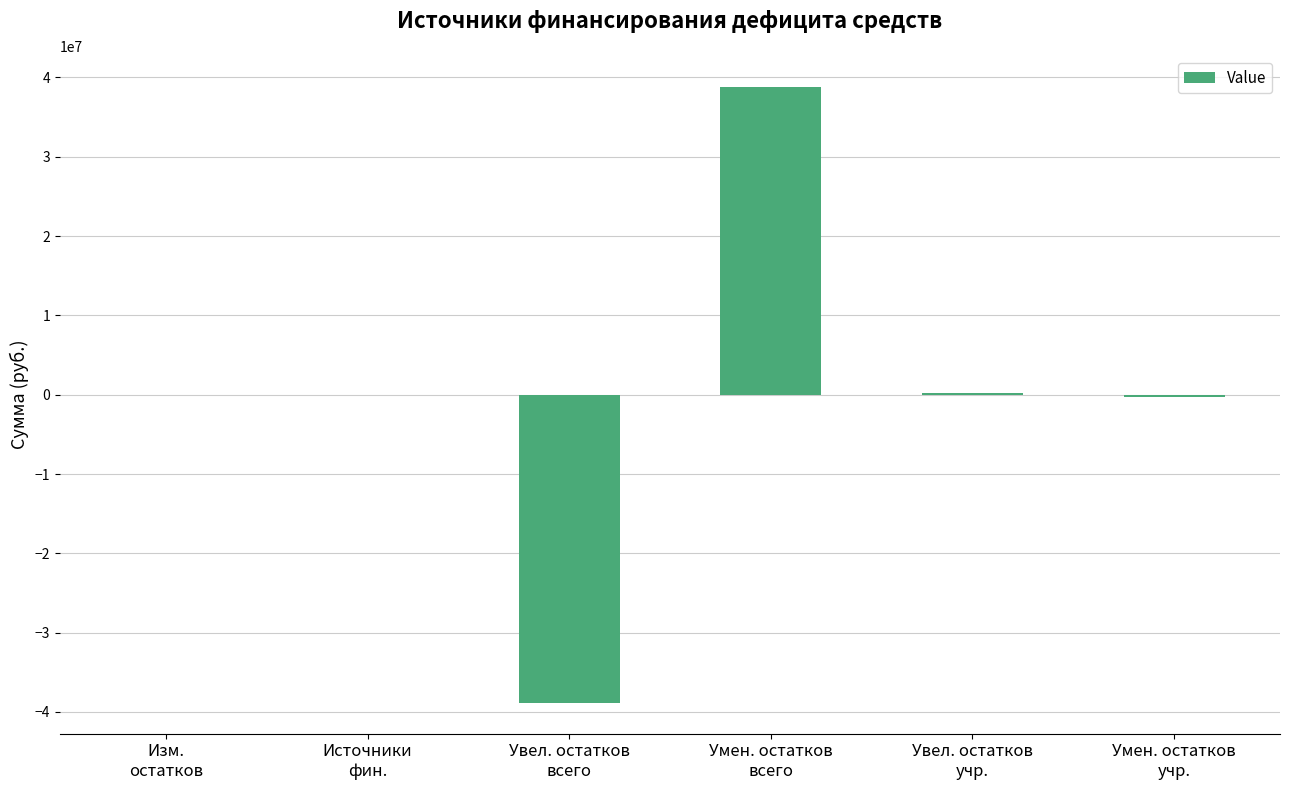

What is the sum of all values?

7149.5